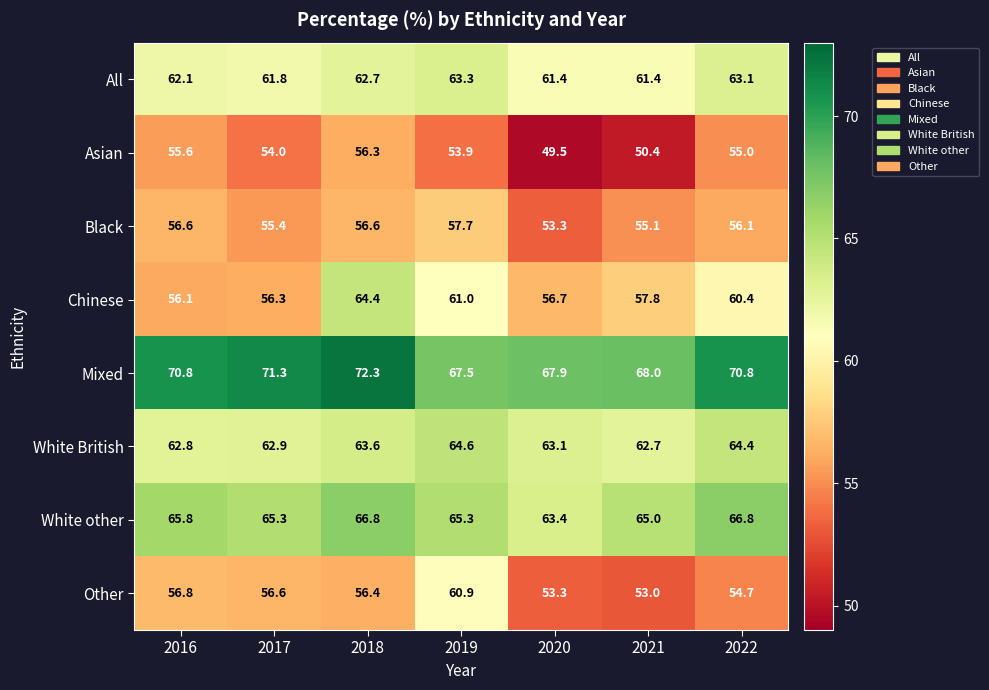

Which series has the largest total across all categories?

Mixed